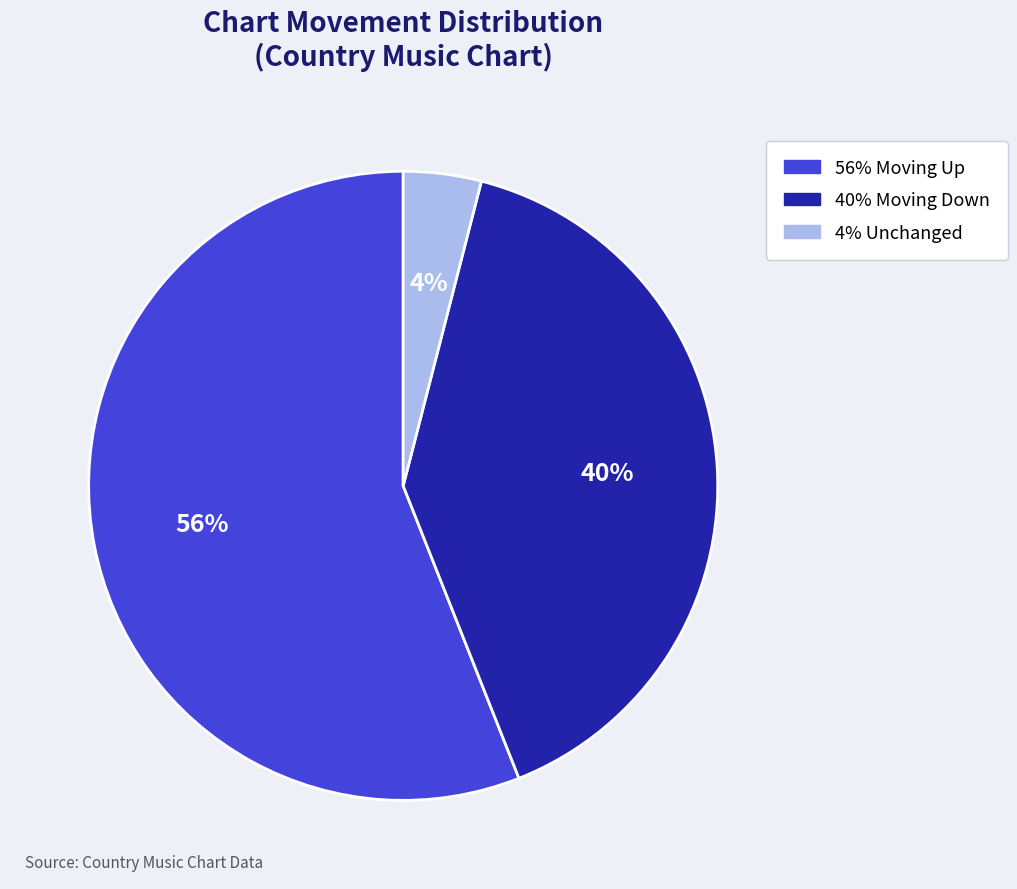

How many segments does this pie chart have?

3